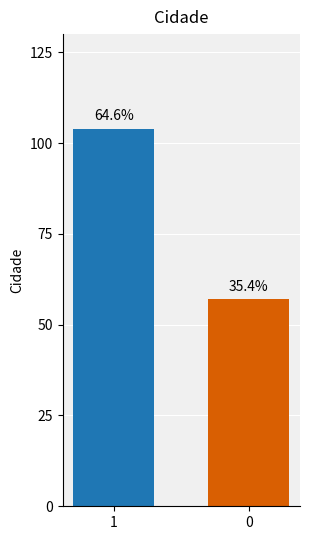

How many bars are there in total?

2